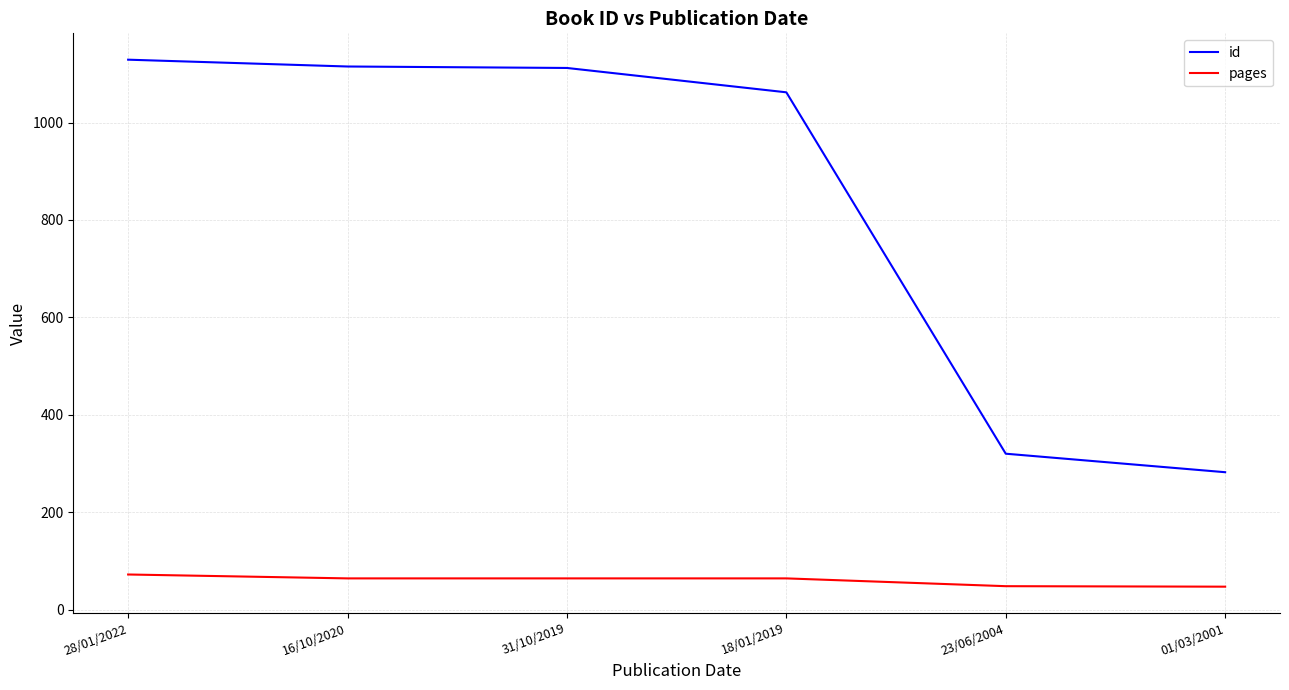

True or false: id has a value of 162 at 23/06/2004.

False